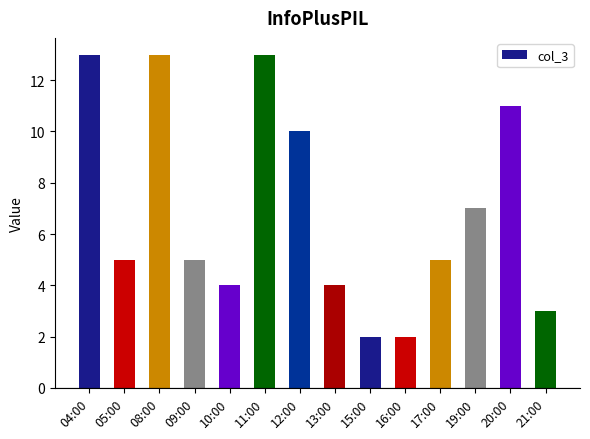

What position from the left is 17:00?

11